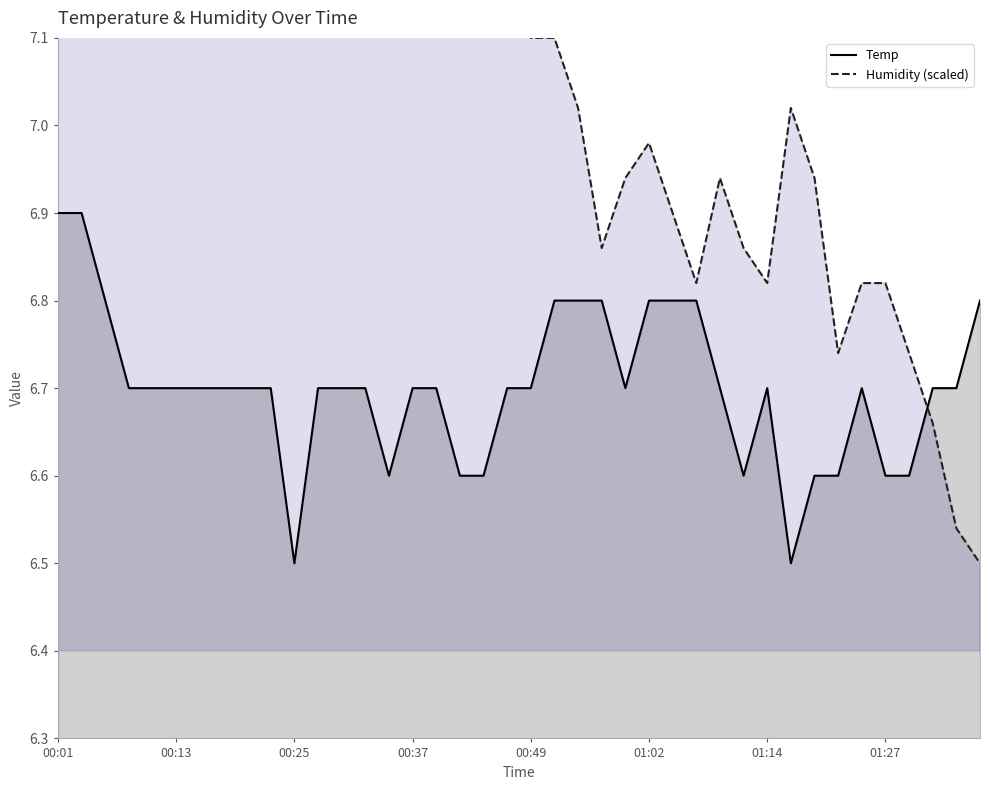

Rank the series at 00:35 from highest to lowest value.

Humidity, Temp